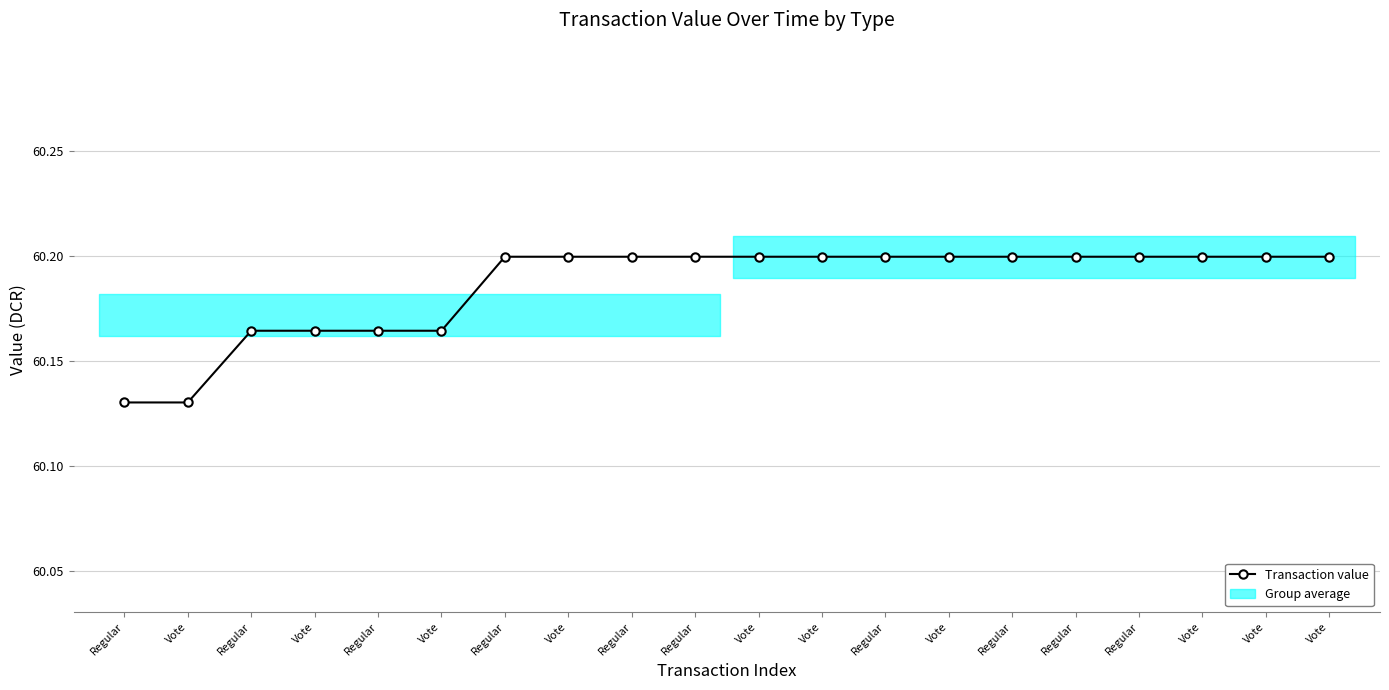

Between Vote and Regular, which is larger?

Vote